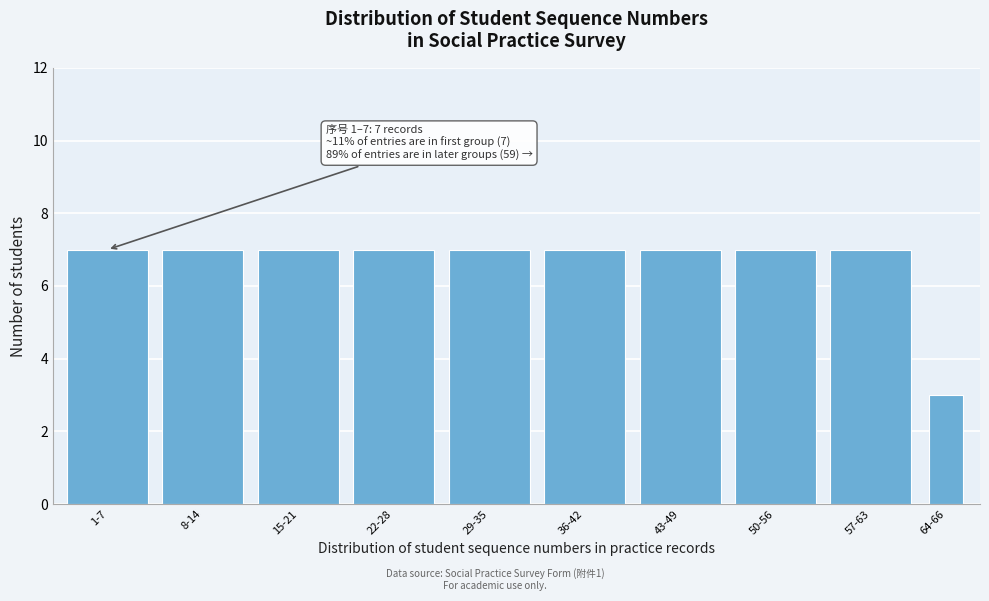

Reading left to right, what are all the values shown in this chart?

1-7=7	8-14=7	15-21=7	22-28=7	29-35=7	36-42=7	43-49=7	50-56=7	57-63=7	64-66=3